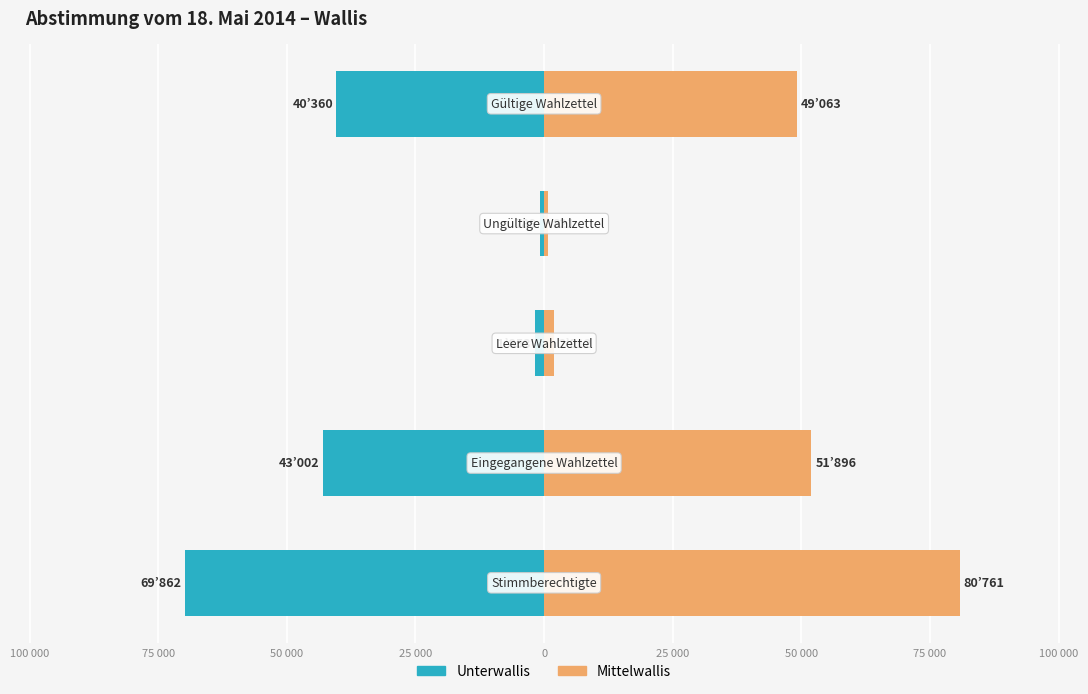

The value of Unterwallis at 100 000 is -19710. True or false?

False